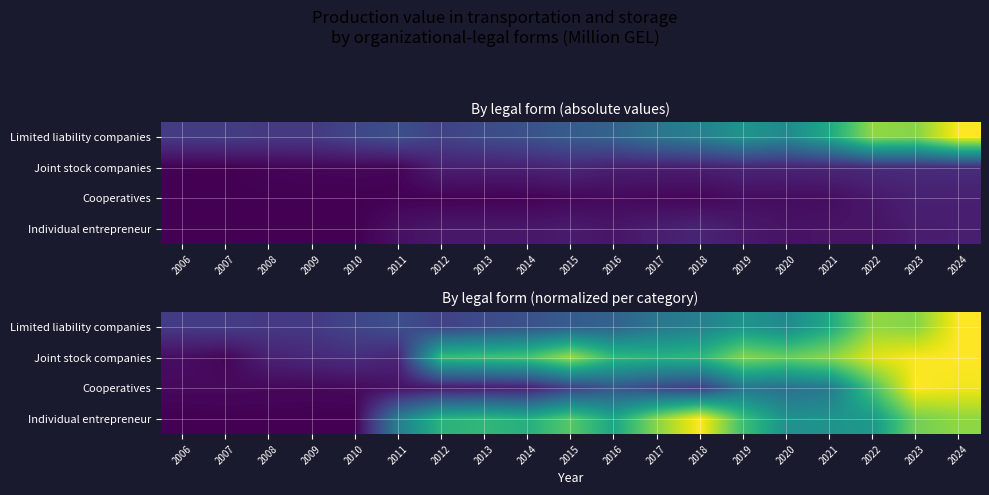

The value of Limited liability companies at 2021 is 0.4. True or false?

False